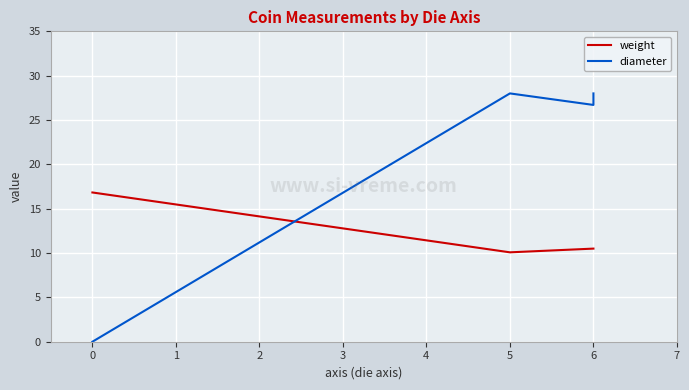

True or false: diameter has more than 1 points higher than both neighbors.

False